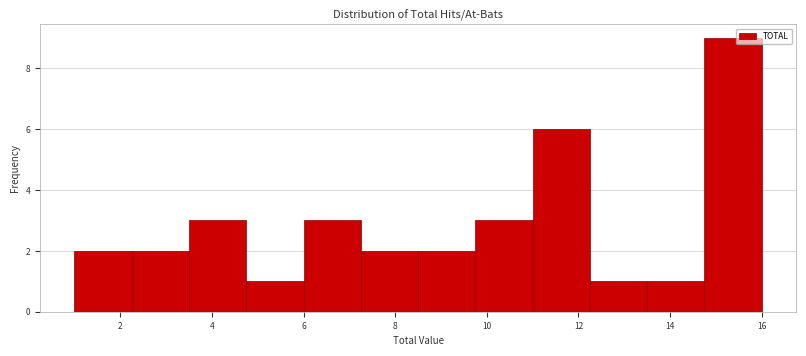

How tall is the bar that spans 14.75 to 16.00 on the x-axis? Neither the bar edges nor the heights are printed on the chart, so give them approximately, as read against the axes.

9